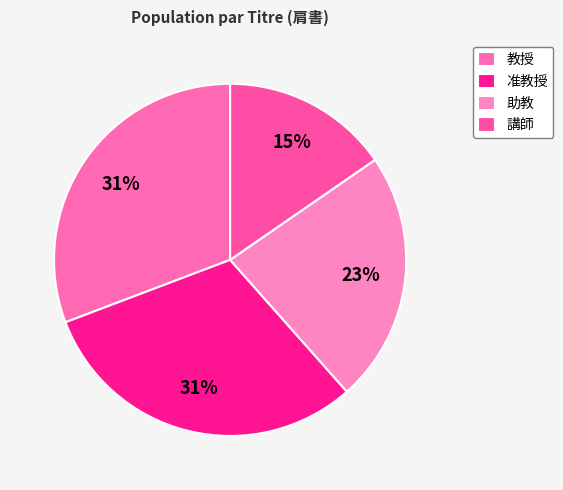

To the nearest percent, what percentage of the pie is 准教授?

31%